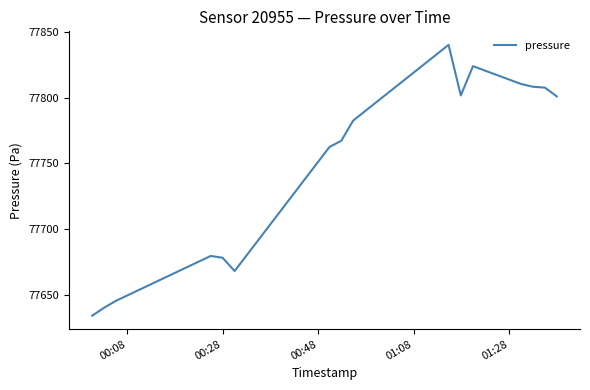

What is the maximum value shown in the chart?

77840.2